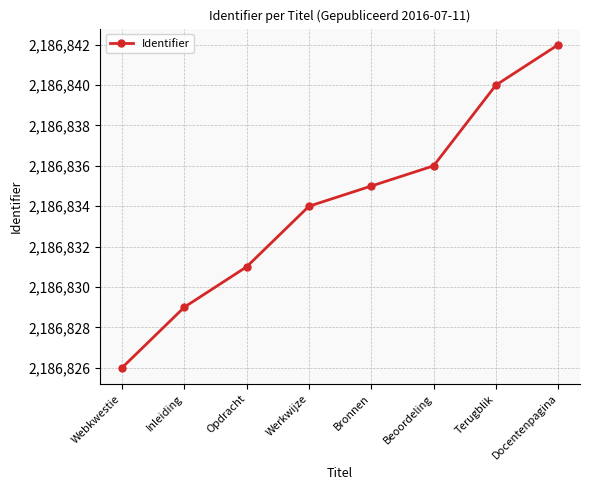

What is the change in value from Webkwestie to Inleiding?

+3